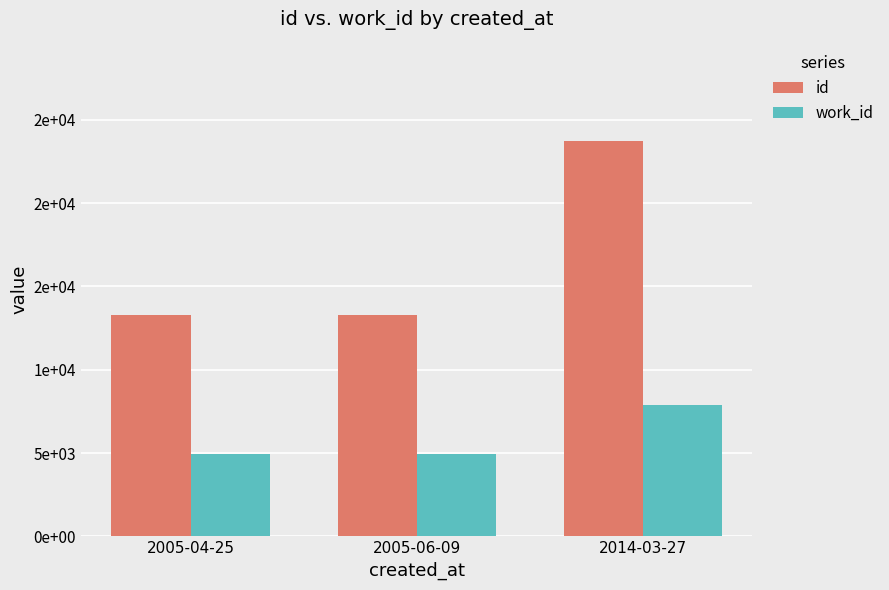

The value of id at 2005-04-25 is 6323. True or false?

False